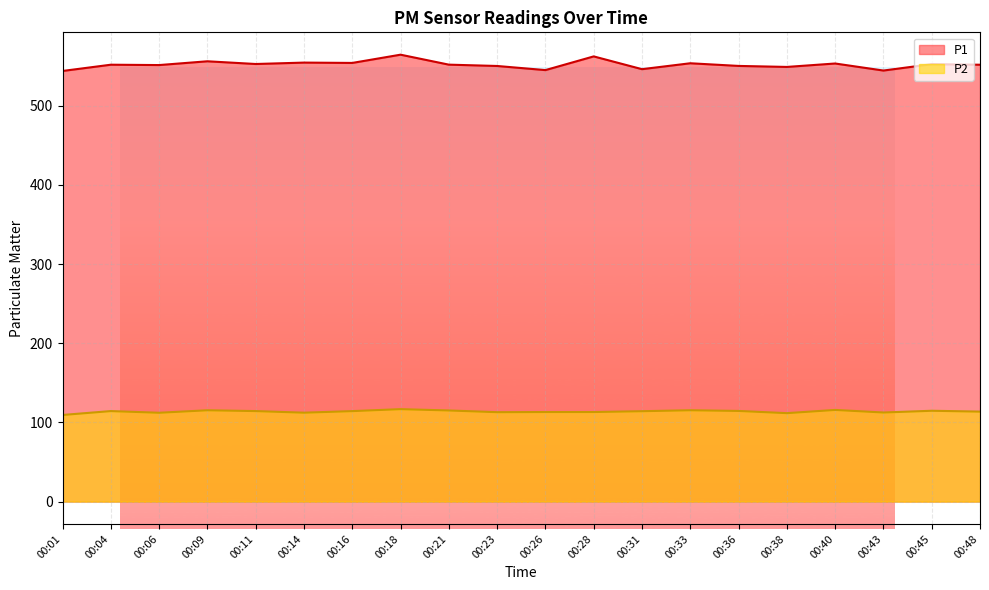

True or false: P2 and P1 cross at least once.

False